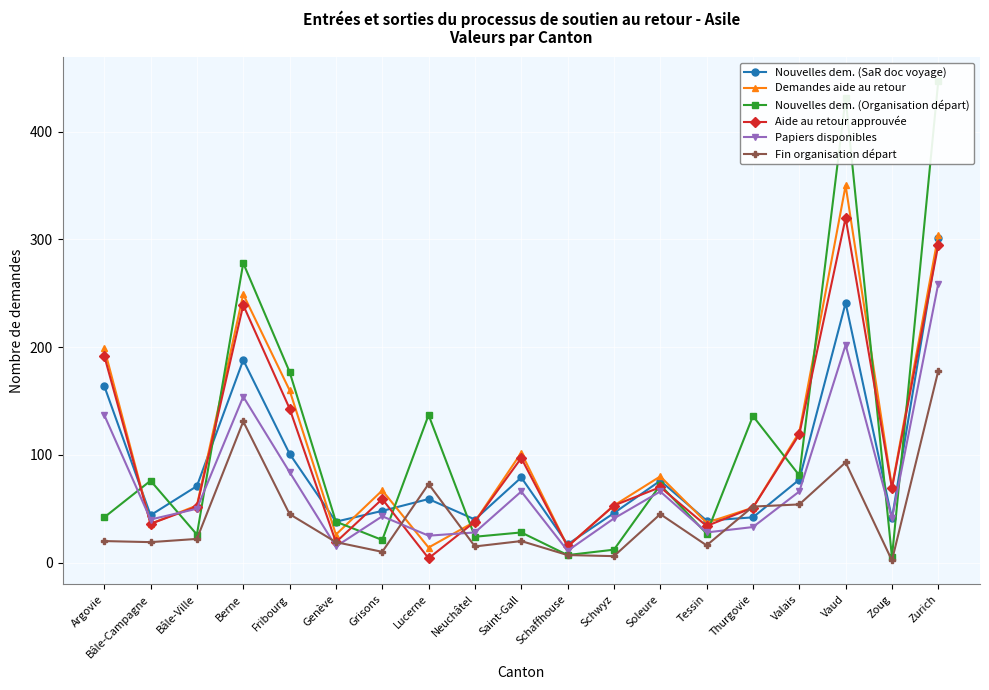

What is the highest value of the Fin organisation départ series?

178